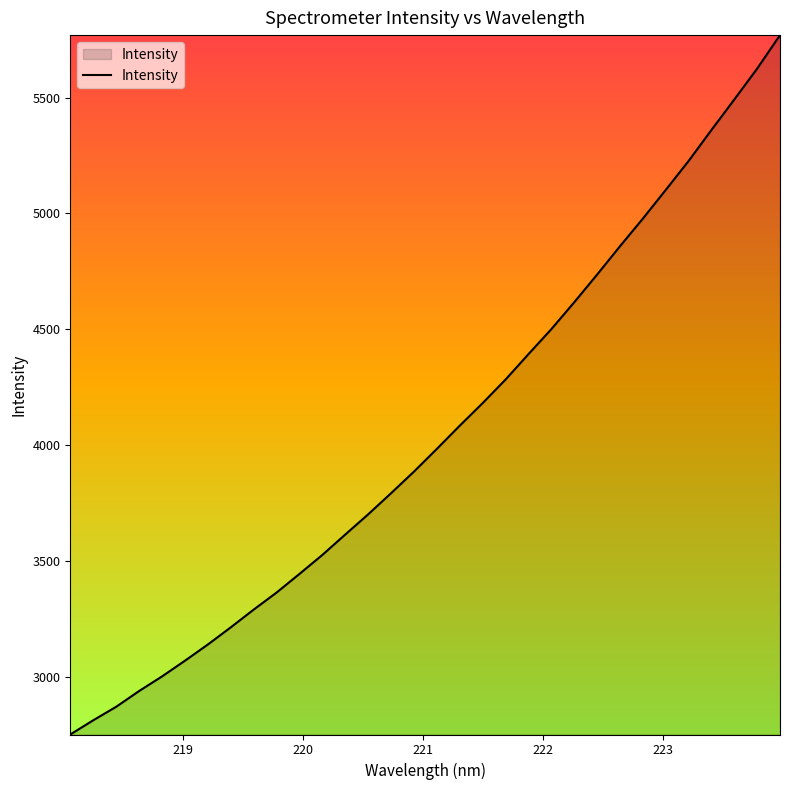

What is the greatest value displayed?

5769.9